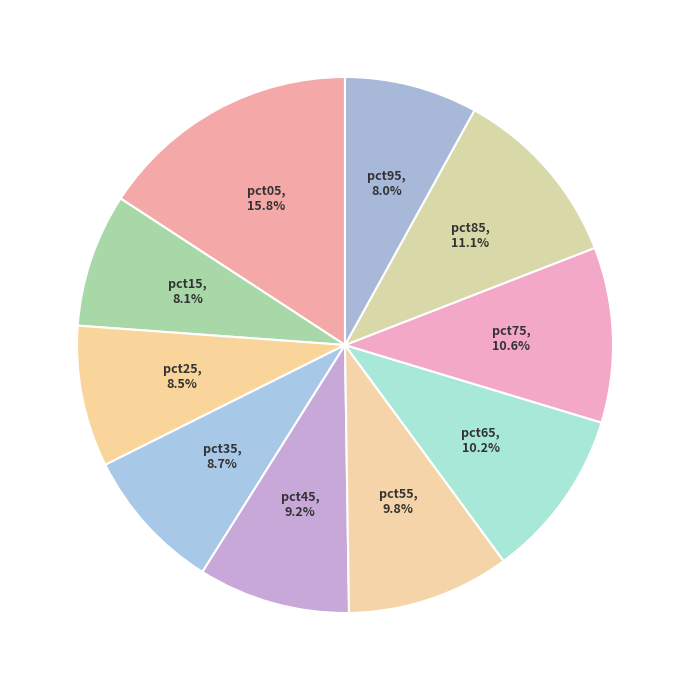

Is there any slice that represents more than half of the pie?

No